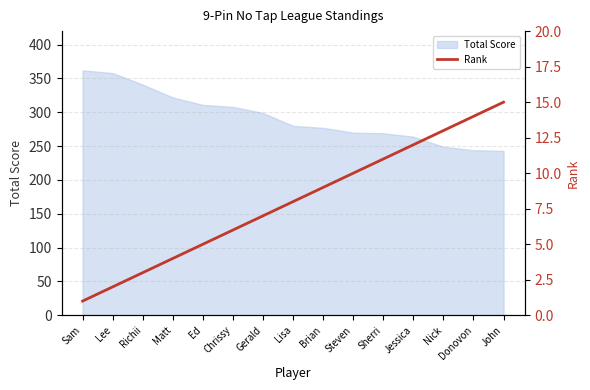

What is the highest value of the Total Score series?

362